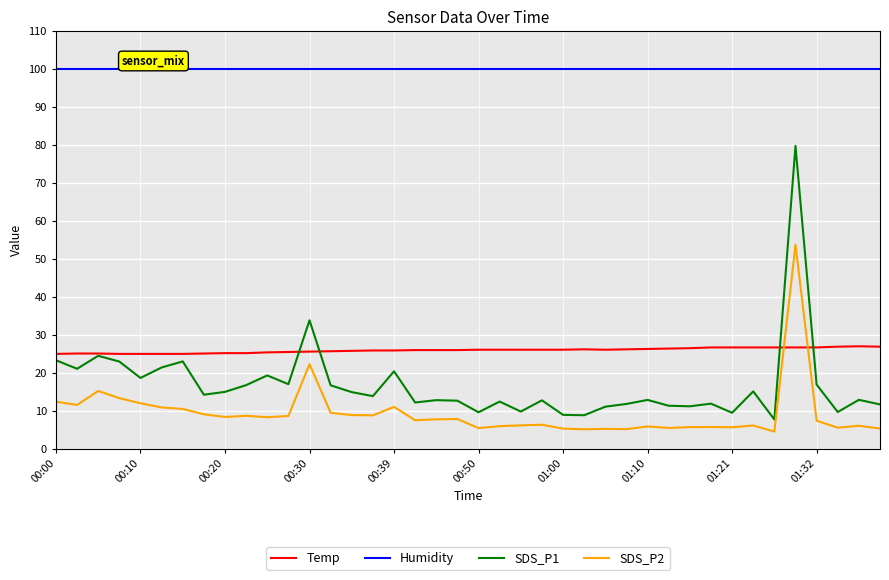

Which series has the widest spread of values?

SDS_P1